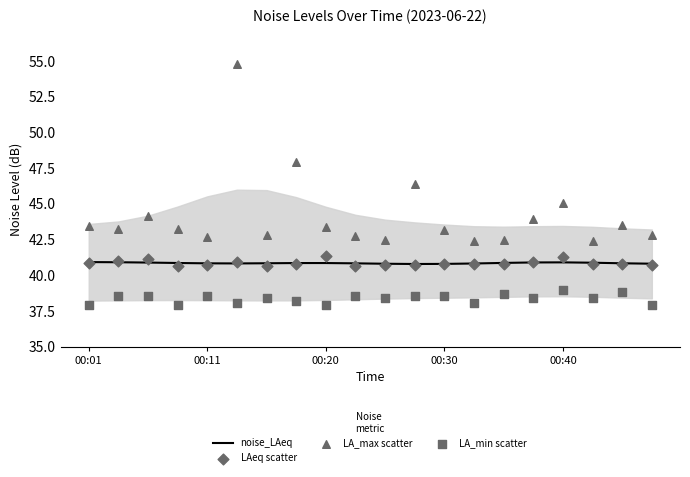

What is the highest value of the noise_LAeq series?

40.9